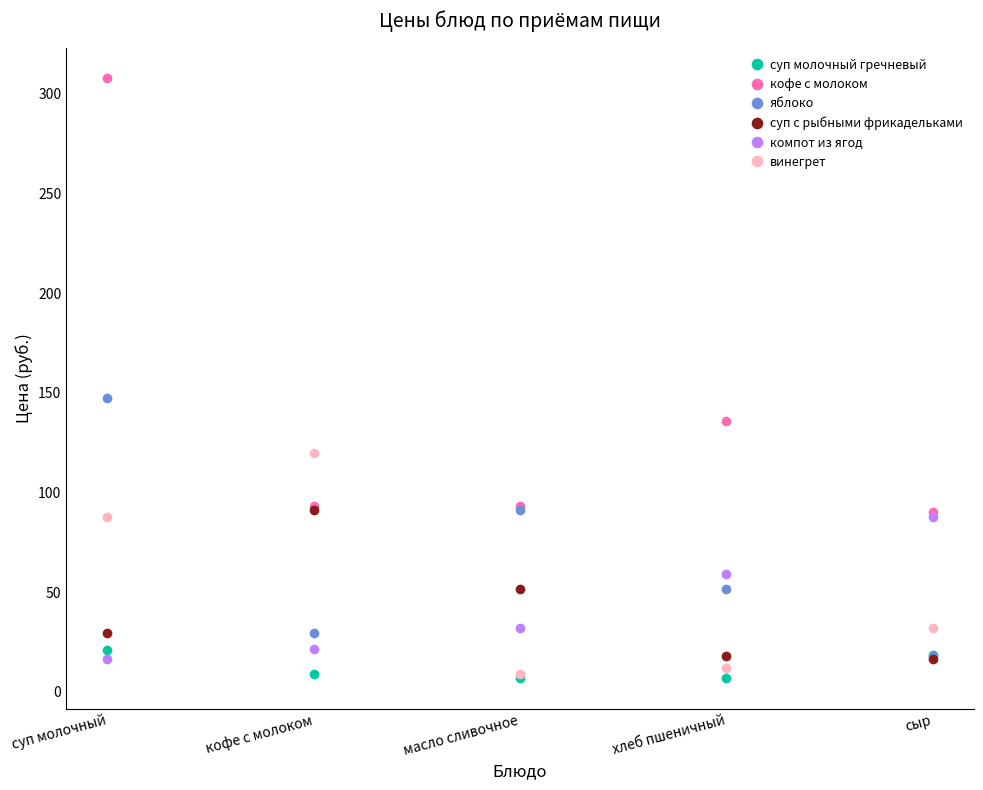

What value does the кофе с молоком series have at суп молочный?

308.0